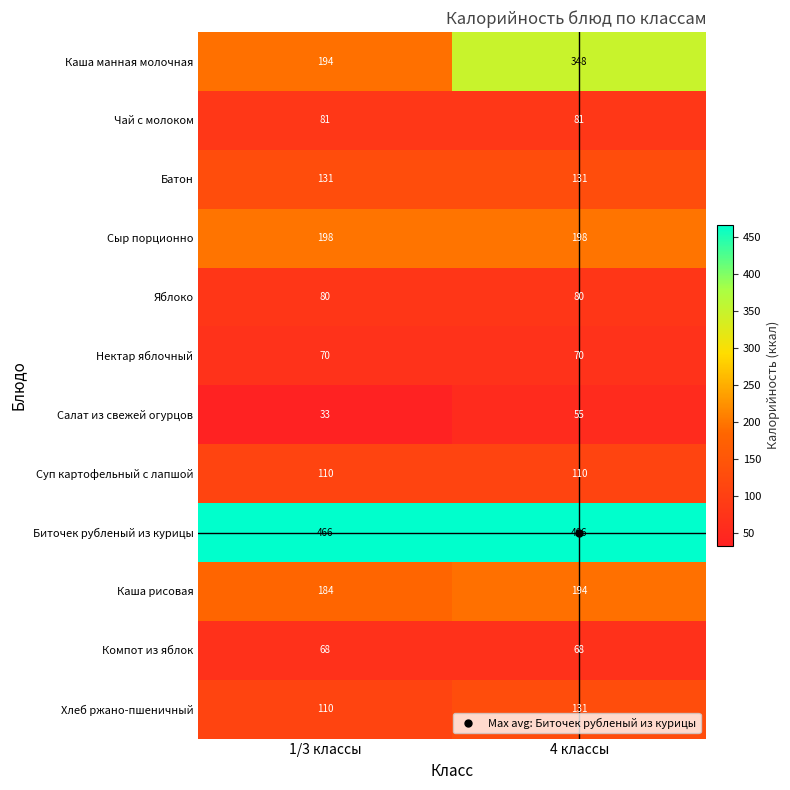

What is the total value across all series at 4 классы?

1932